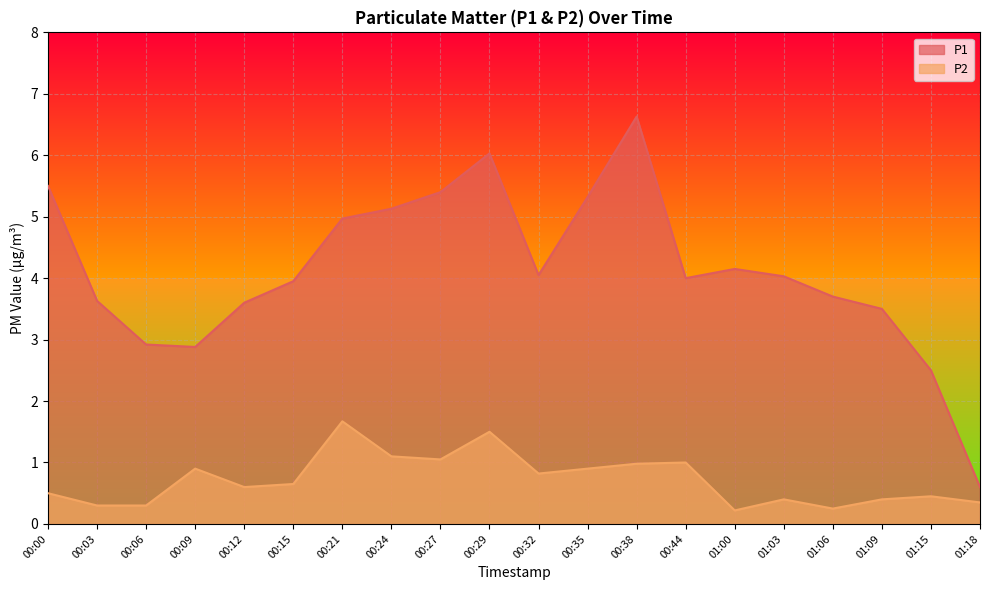

Reading left to right, transcribe all the data shown in this chart.

P1: 5.5	3.6	2.9	2.9	3.6	4.0	5.0	5.1	5.4	6.0	4.0	5.3	6.6	4.0	4.2	4.0	3.7	3.5	2.5	0.6
P2: 0.5	0.3	0.3	0.9	0.6	0.7	1.7	1.1	1.1	1.5	0.8	0.9	1.0	1.0	0.2	0.4	0.2	0.4	0.5	0.3